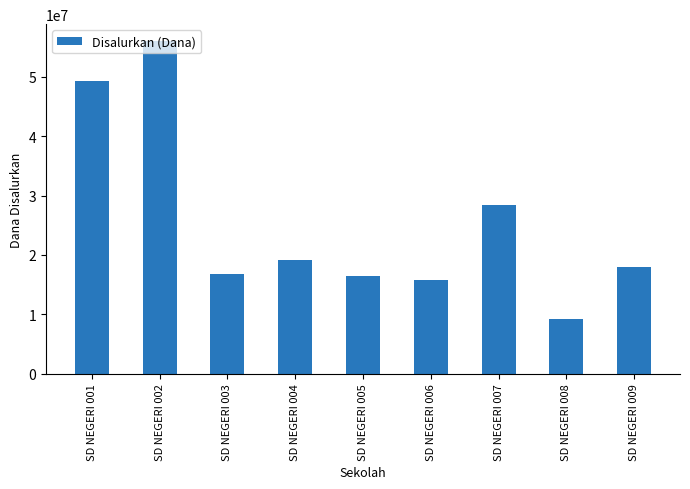

What is the ratio of the value at SD NEGERI 007 to the value at SD NEGERI 006?

1.8